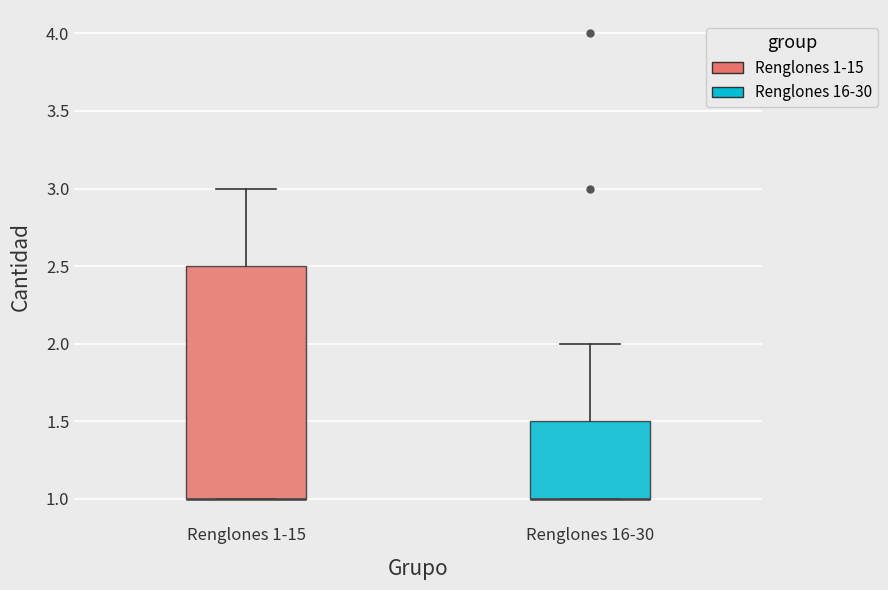

Where is the lower edge of the box for Renglones 1-15 on the y-axis? The values are not printed on the chart, so give them approximately, as read against the axis.

1.0